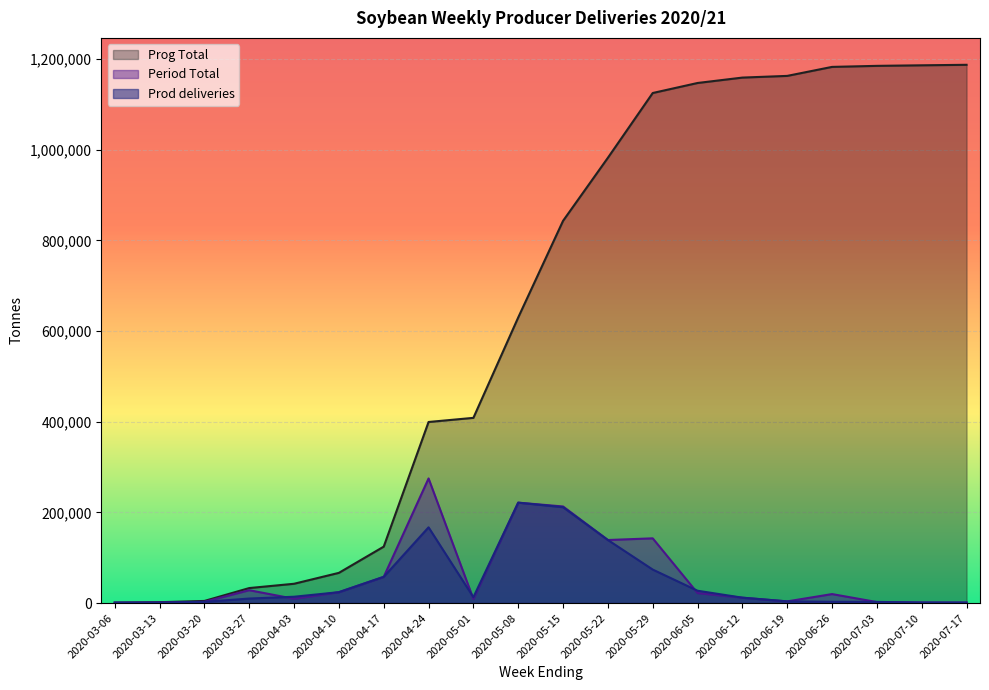

Which label corresponds to the smallest value in the chart?

2020-03-06